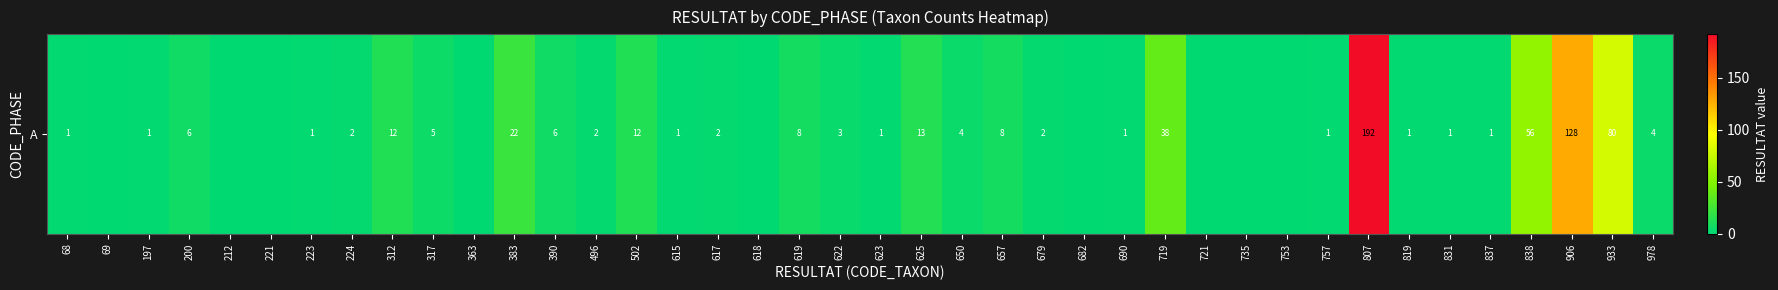

List the labels in order of value, smallest first.

69, 212, 221, 363, 618, 682, 721, 735, 753, 68, 197, 223, 615, 623, 690, 757, 819, 831, 837, 224, 496, 617, 679, 622, 650, 978, 317, 200, 390, 619, 657, 312, 502, 625, 383, 719, 838, 933, 906, 807